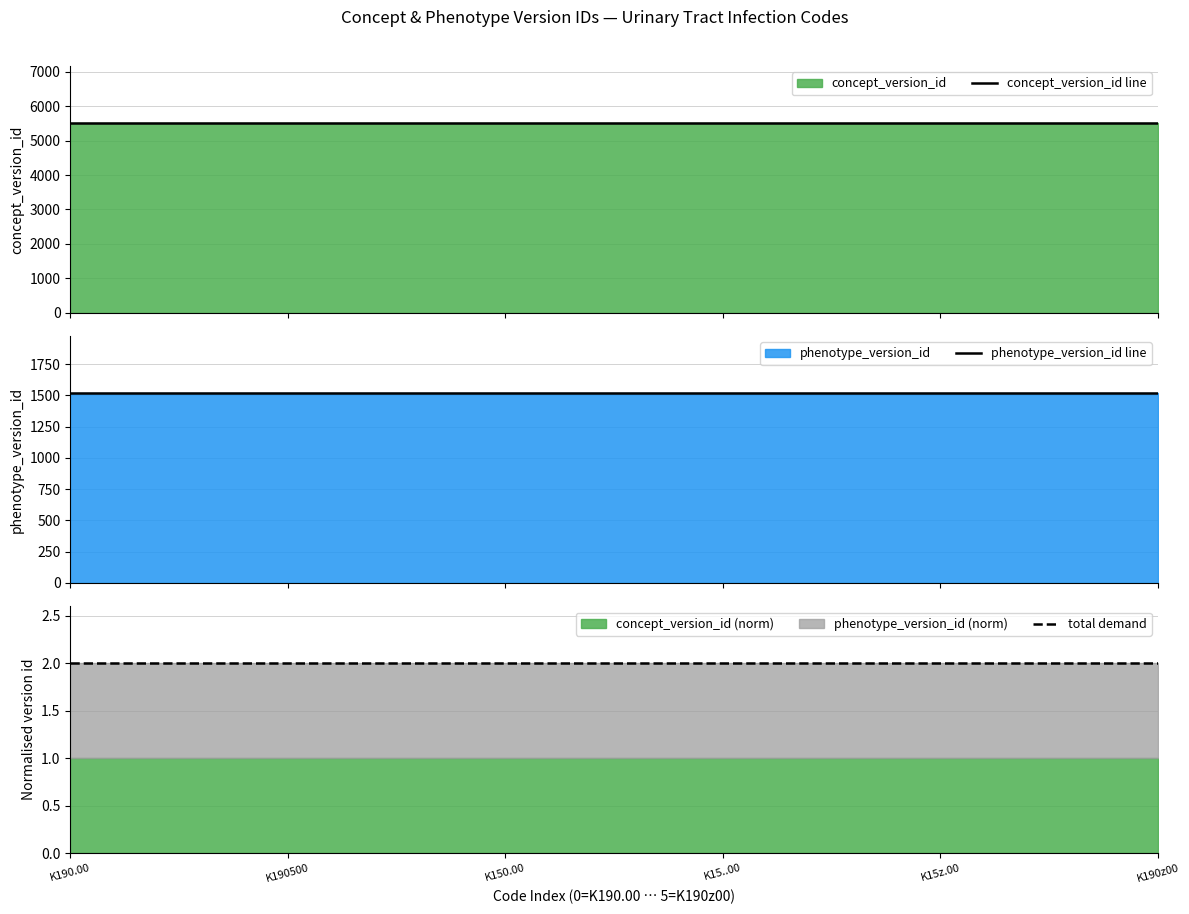

Between K190.00 and K190z00, which is larger?

K190.00